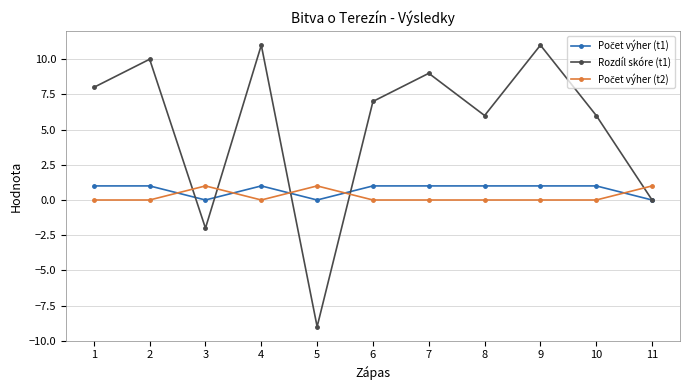

Which series has the largest total across all categories?

Rozdíl skóre (t1)